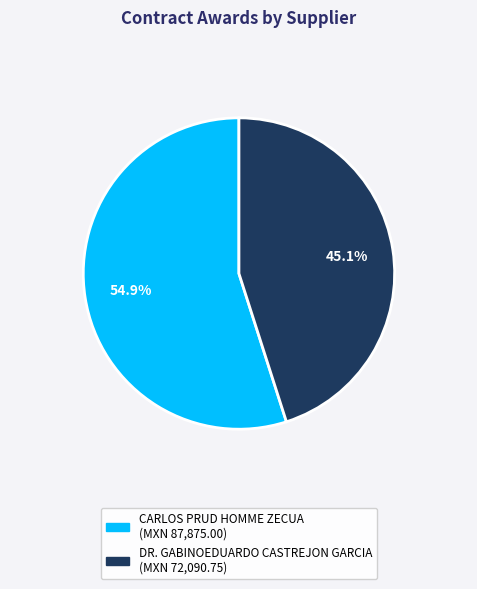

How many segments does this pie chart have?

2